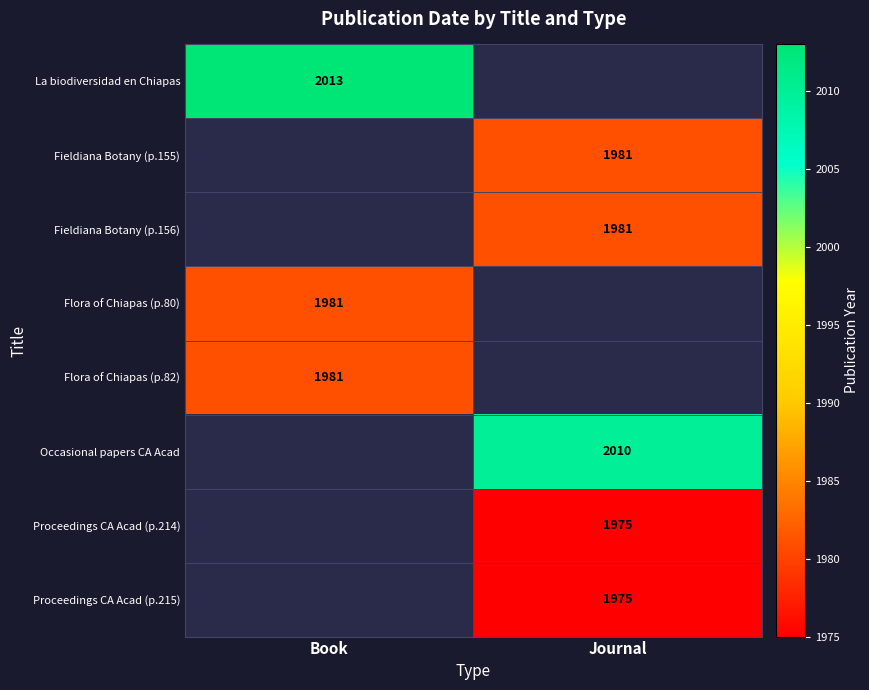

What is the maximum value shown in the chart?

2013.0